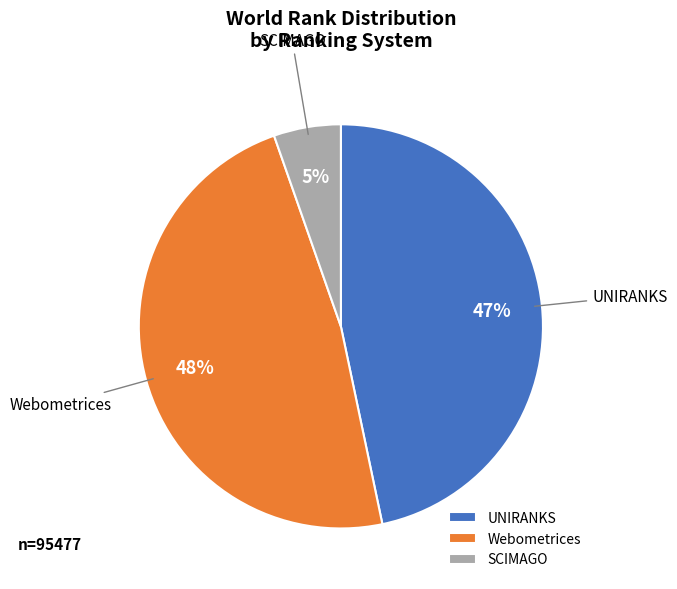

Does UNIRANKS account for over 50% of the chart?

No